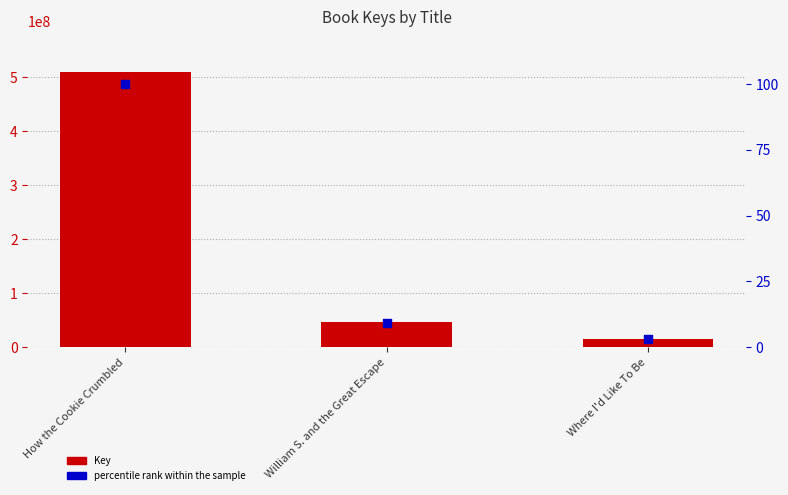

What is the total value across all series at Where I'd Like To Be?

15855817.1